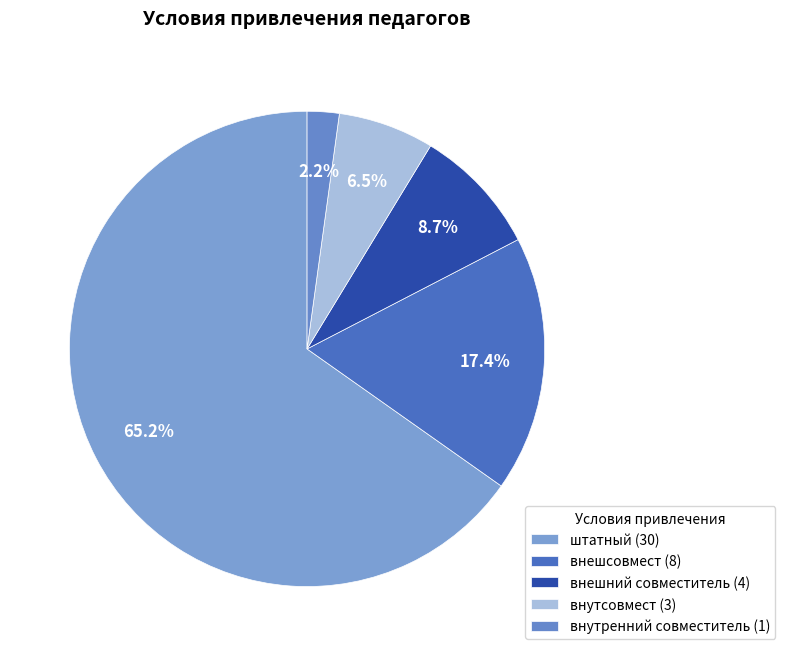

Which slice is the smallest?

внутренний совместитель